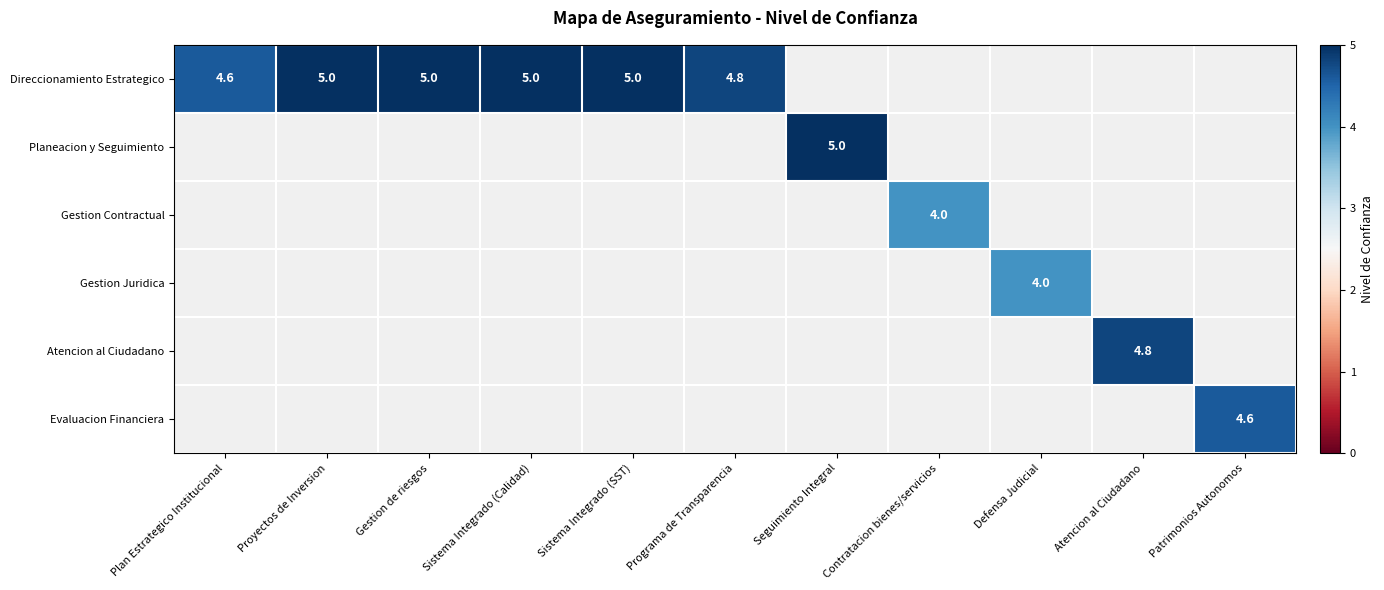

At Patrimonios Autonomos, list the series in order from largest to smallest.

Direccionamiento Estrategico, Planeacion y Seguimiento, Gestion Contractual, Gestion Juridica, Atencion al Ciudadano, Evaluacion Financiera